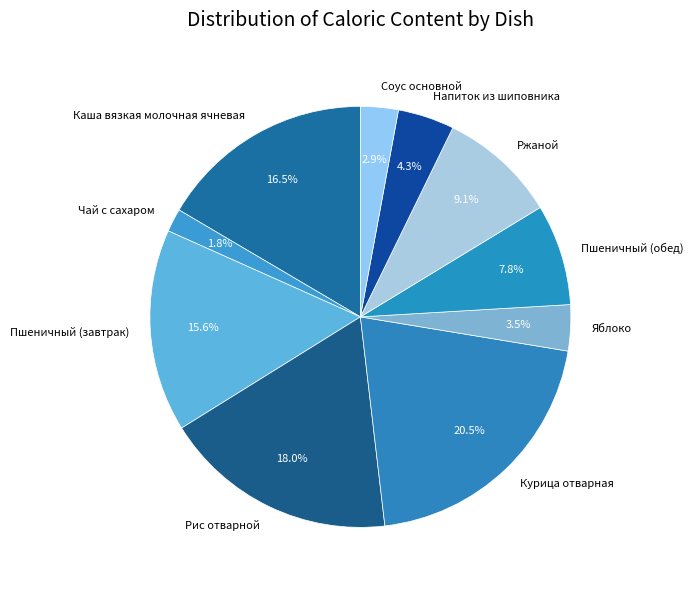

Which slice is the smallest?

Чай с сахаром